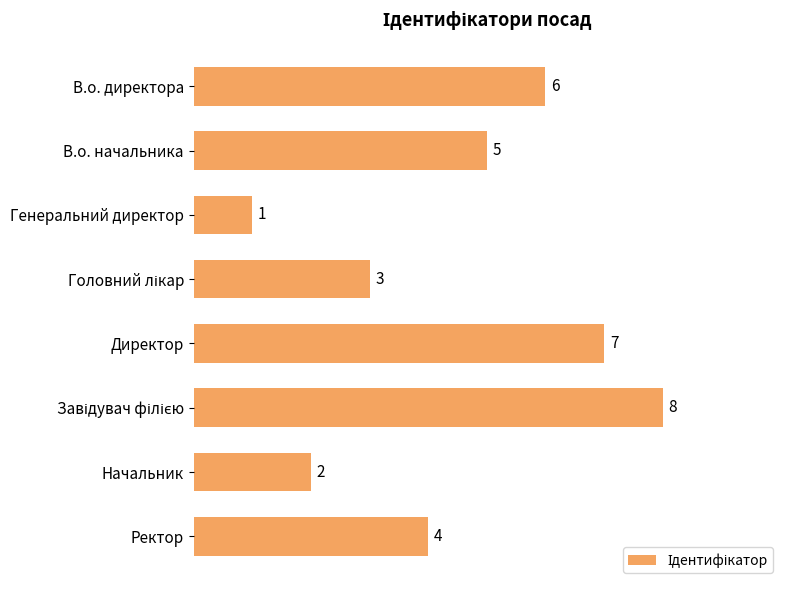

What is the change in value from В.о. директора to Директор?

+1